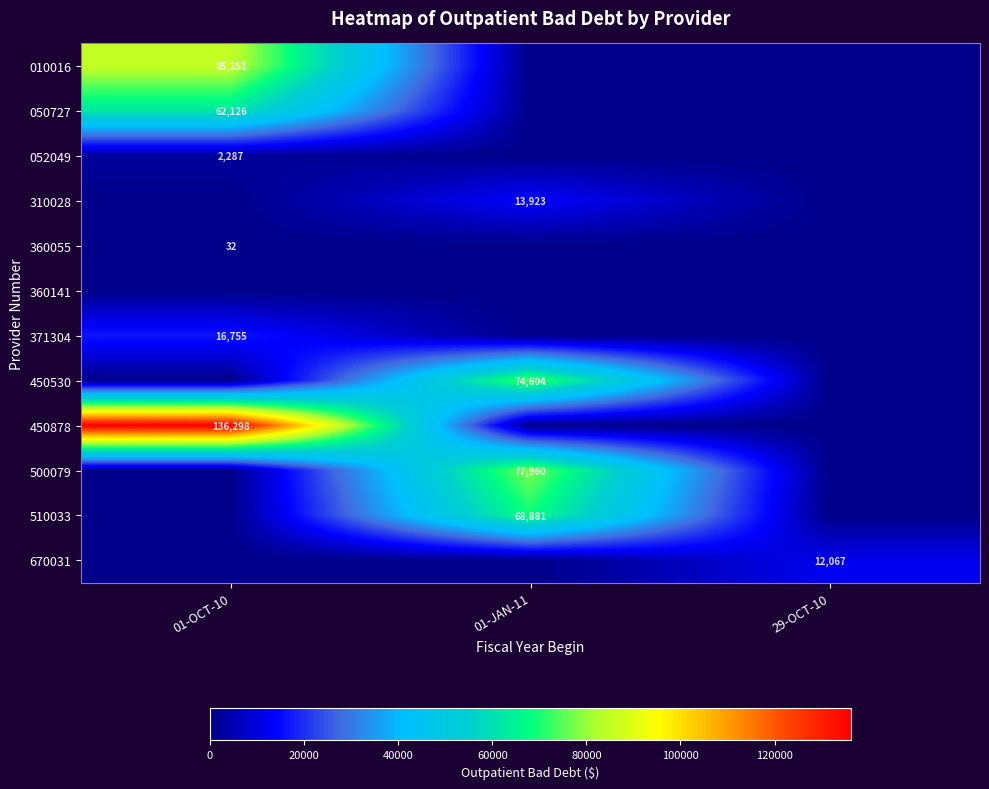

True or false: 510033 has a value of 22144 at 01-JAN-11.

False